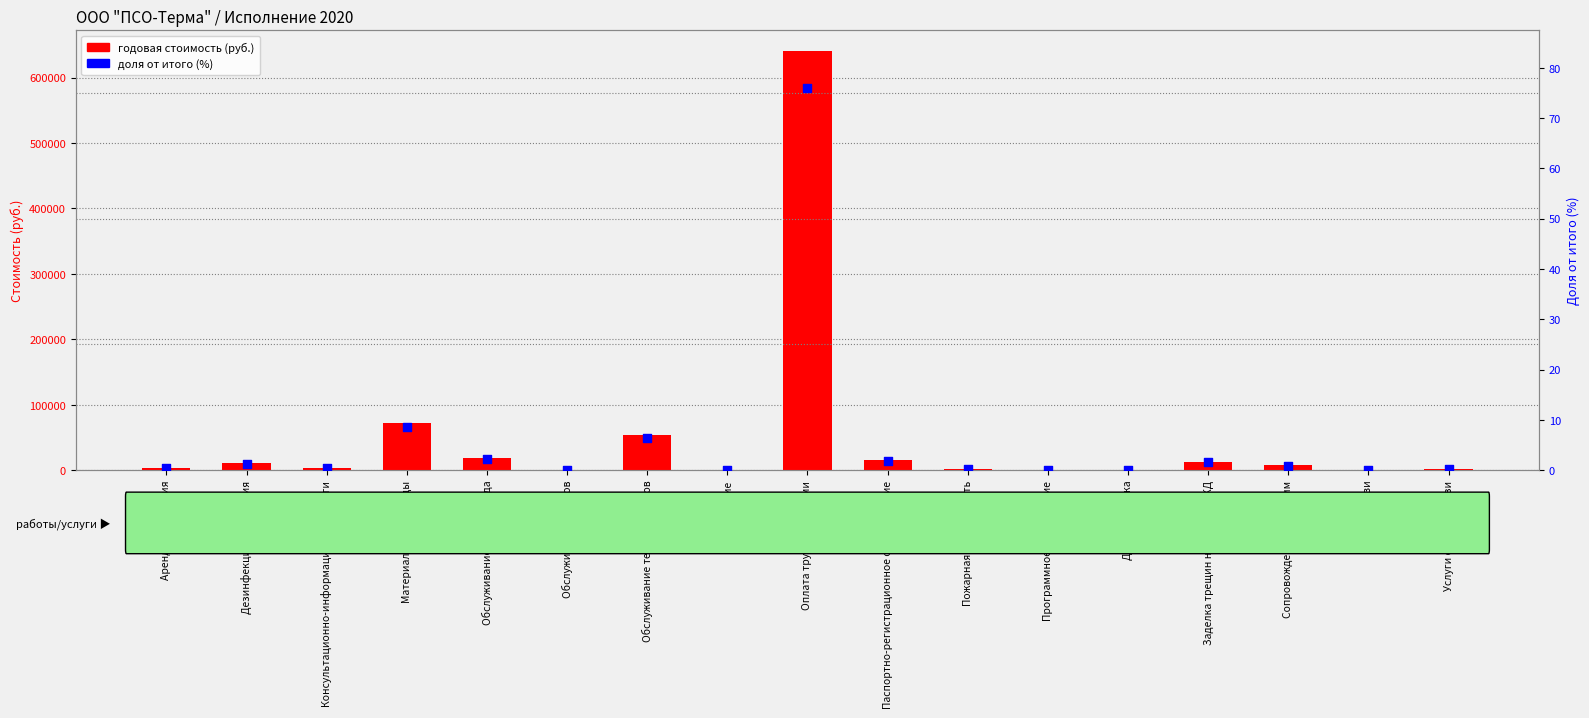

Which series has the largest total across all categories?

годовая стоимость (руб.)